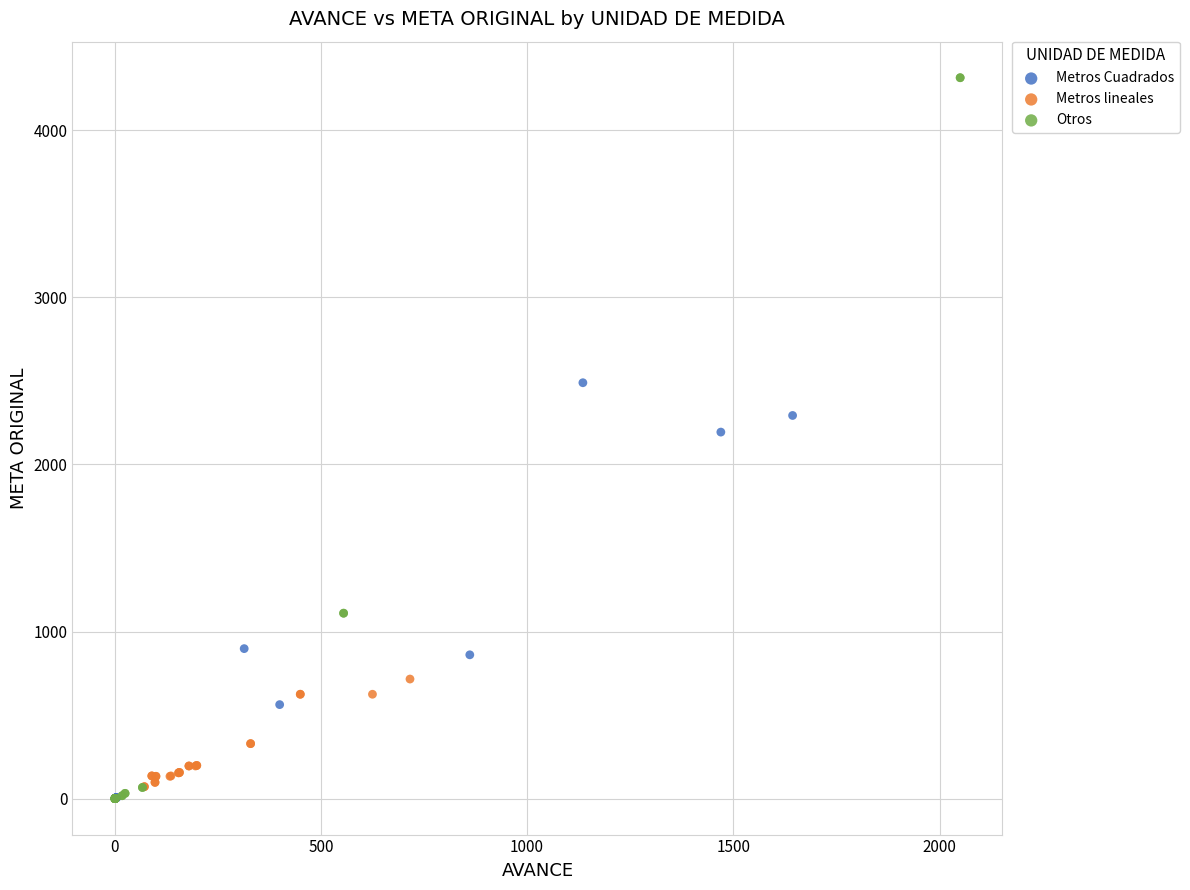

Which series contains the highest Y value?

Otros